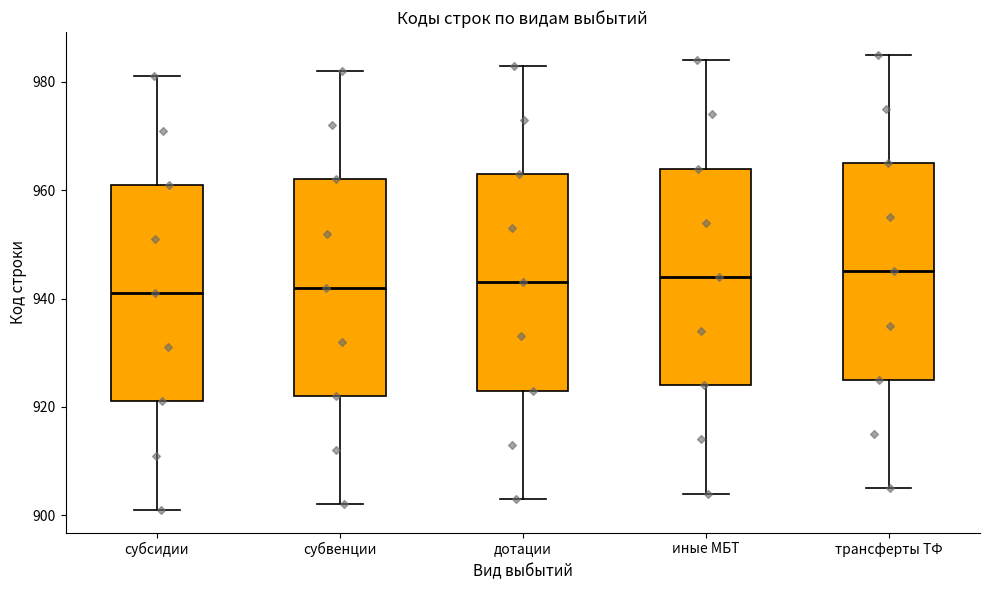

Reading left to right, read every box against the y-axis: the position of its median line, the range the box covers, and the ends of its whiskers. The values are not printed on the chart, so give them approximately, as read against the axis.

субсидии: median 942, box 922 to 962, whiskers 902 to 982
субвенции: median 942, box 922 to 962, whiskers 902 to 982
дотации: median 944, box 924 to 964, whiskers 904 to 984
иные МБТ: median 944, box 924 to 964, whiskers 904 to 984
трансферты ТФ: median 946, box 926 to 966, whiskers 906 to 986